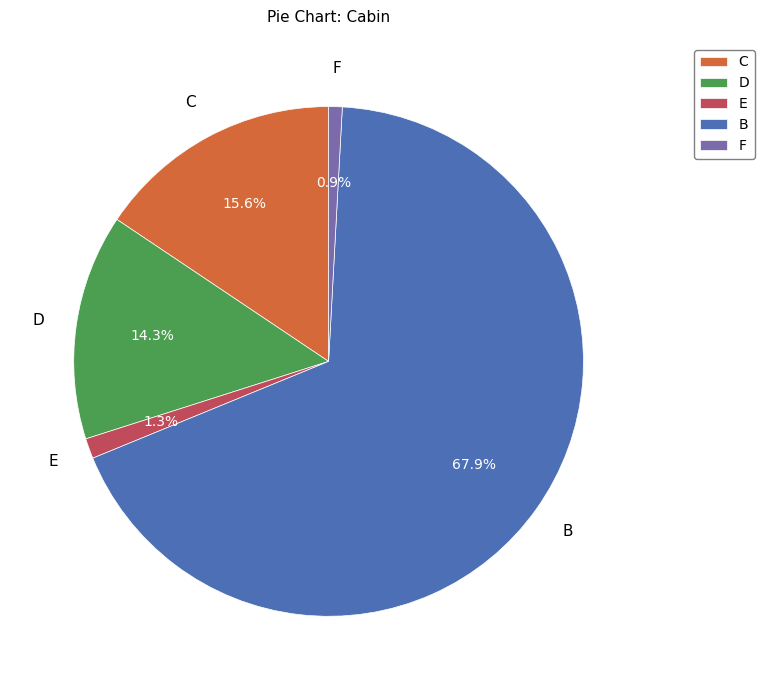

What is the total percentage of F and C?

16.5%